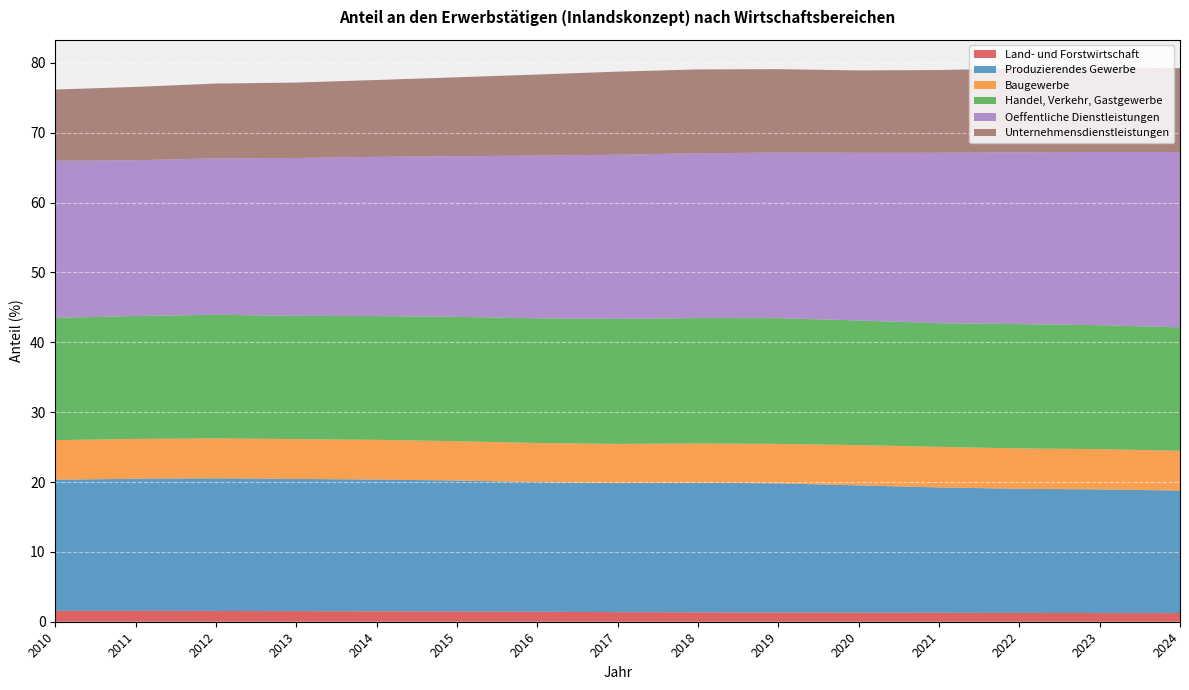

Reading left to right, list all the values displayed in this chart.

Land- und Forstwirtschaft: 2010=1.6	2011=1.6	2012=1.5	2013=1.5	2014=1.5	2015=1.5	2016=1.4	2017=1.4	2018=1.4	2019=1.3	2020=1.3	2021=1.3	2022=1.3	2023=1.2	2024=1.2
Produzierendes Gewerbe: 2010=18.8	2011=18.9	2012=19.0	2013=18.9	2014=18.9	2015=18.7	2016=18.6	2017=18.5	2018=18.5	2019=18.5	2020=18.2	2021=17.9	2022=17.8	2023=17.7	2024=17.5
Baugewerbe: 2010=5.7	2011=5.7	2012=5.7	2013=5.7	2014=5.7	2015=5.6	2016=5.6	2017=5.6	2018=5.6	2019=5.7	2020=5.8	2021=5.8	2022=5.8	2023=5.8	2024=5.7
Handel, Verkehr, Gastgewerbe: 2010=17.5	2011=17.6	2012=17.7	2013=17.6	2014=17.7	2015=17.8	2016=17.9	2017=17.9	2018=17.9	2019=18.0	2020=17.9	2021=17.7	2022=17.8	2023=17.8	2024=17.7
Oeffentliche Dienstleistungen: 2010=22.5	2011=22.3	2012=22.4	2013=22.6	2014=22.8	2015=23.0	2016=23.3	2017=23.5	2018=23.6	2019=23.7	2020=24.0	2021=24.4	2022=24.6	2023=24.8	2024=25.1
Unternehmensdienstleistungen: 2010=10.2	2011=10.5	2012=10.7	2013=10.8	2014=11.0	2015=11.3	2016=11.6	2017=11.9	2018=12.0	2019=11.9	2020=11.8	2021=11.8	2022=12.0	2023=12.1	2024=12.0